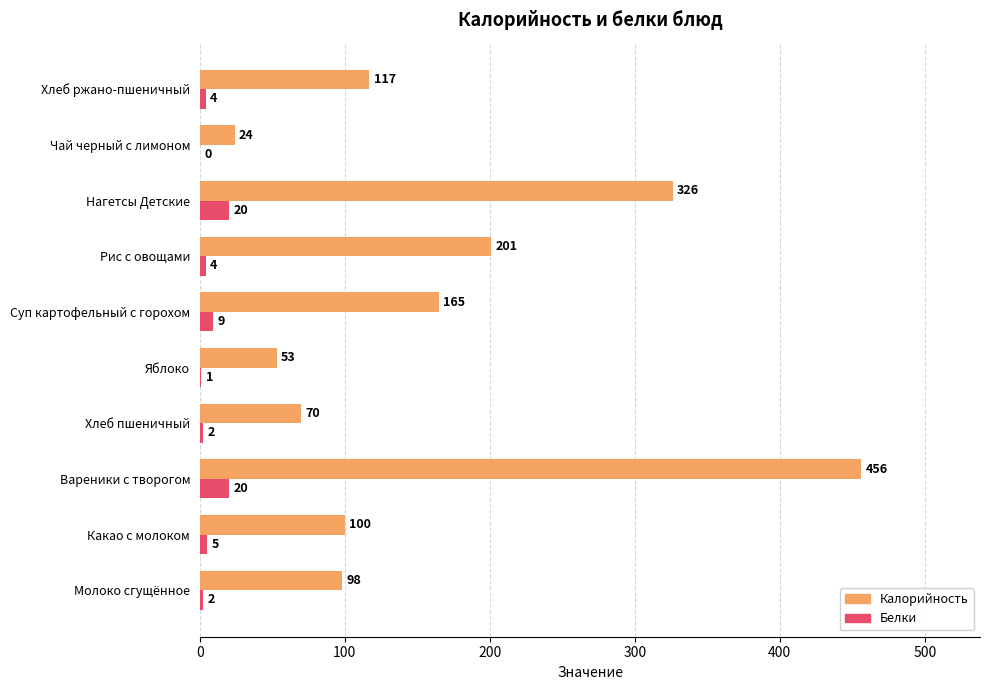

Which series has the largest total across all categories?

Калорийность